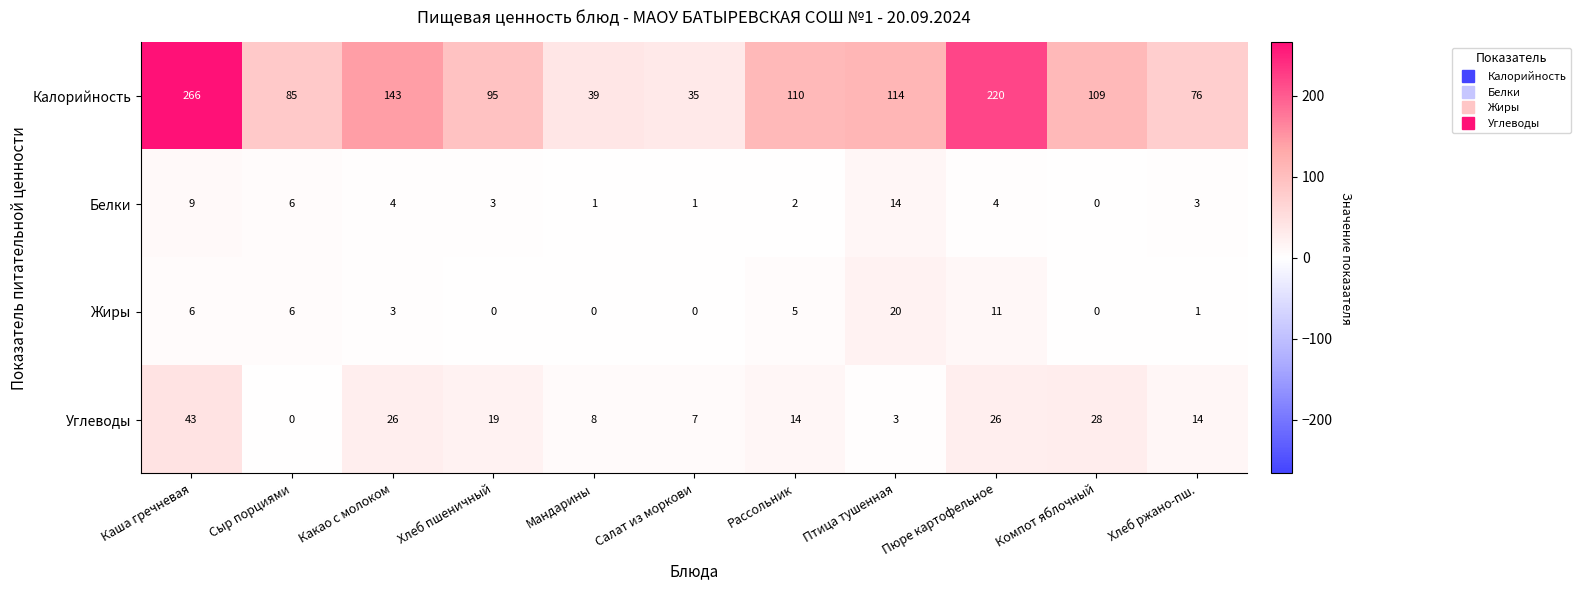

Is it true that Калорийность equals 110 at Хлеб ржано-пш.?

False